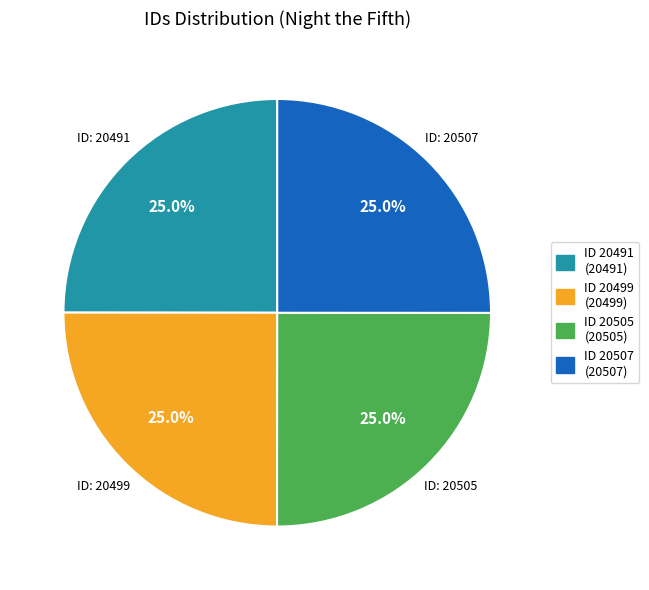

How many segments does this pie chart have?

4